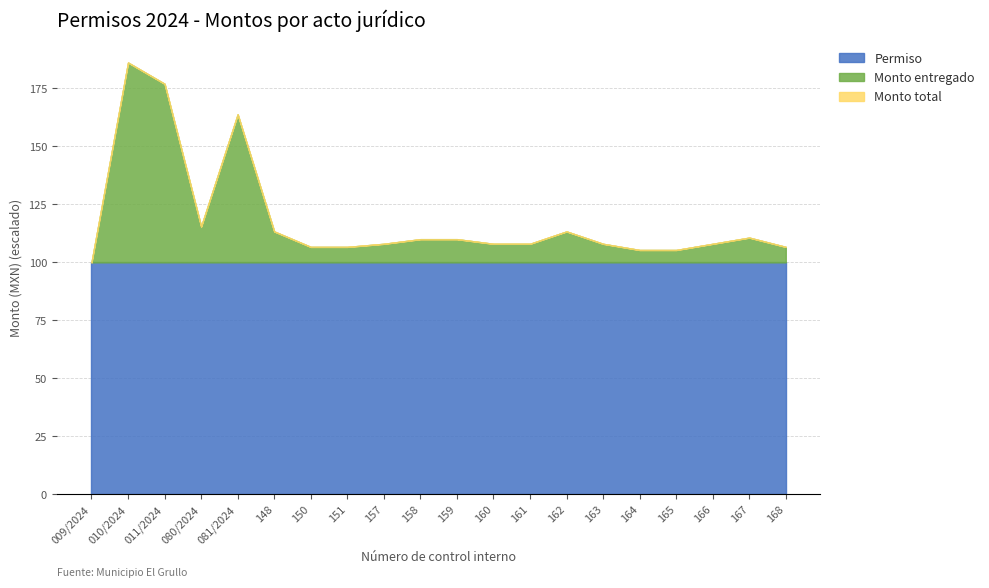

Which category has the highest value across all series?

010/2024